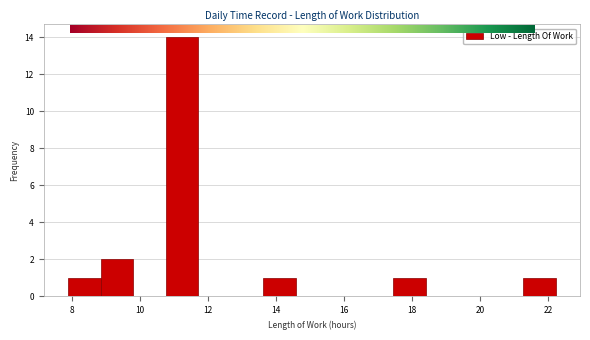

What is the height of the bar covering 10.8 to 11.8 on the x-axis? Neither the bar edges nor the heights are printed on the chart, so give them approximately, as read against the axes.

14